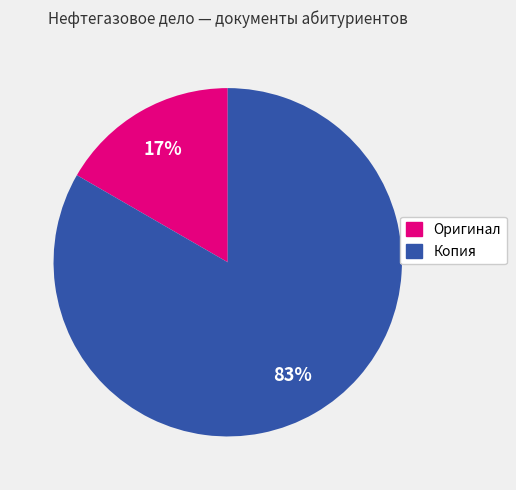

Is there a majority slice in this chart?

Yes